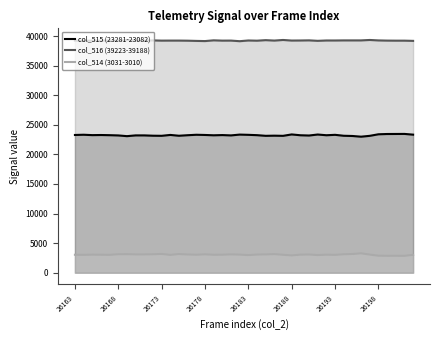

What is the minimum value shown in the chart?

2851